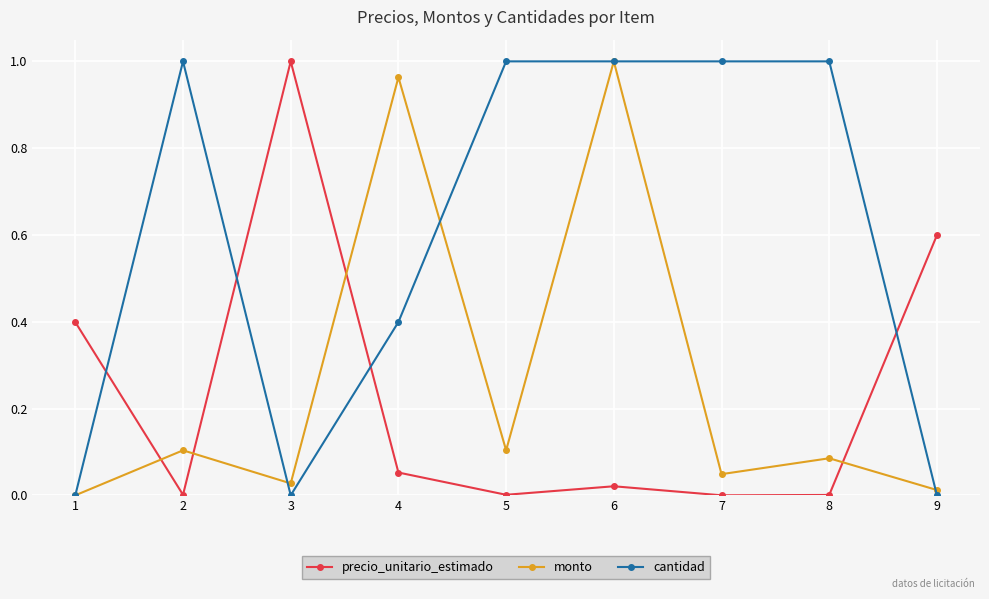

What is the difference between the highest and lowest values at 9?

0.6